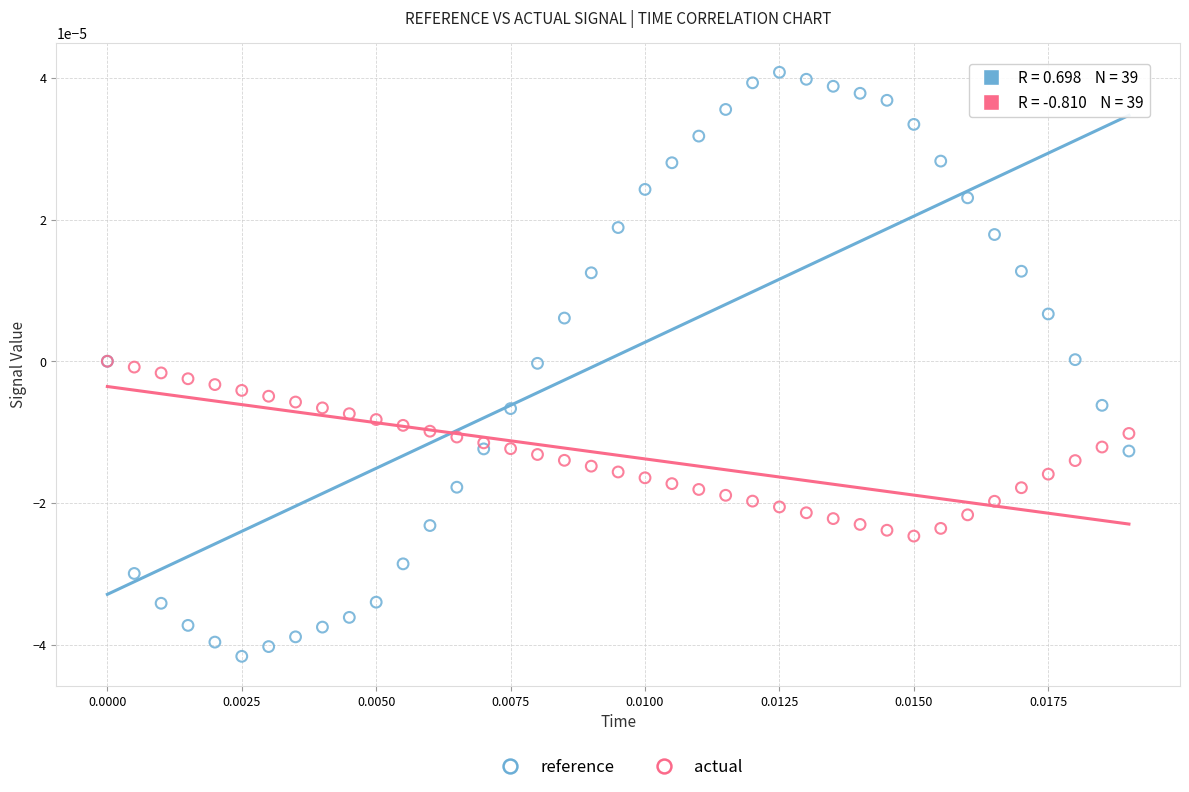

Which series has the largest Y range (max minus min)?

reference